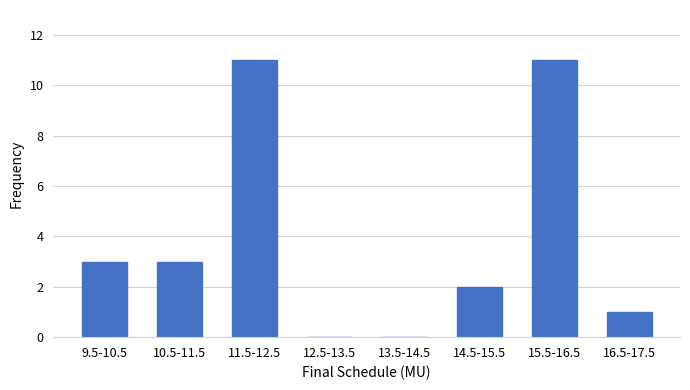

Reading left to right, extract all data points from this chart.

9.5-10.5=3	10.5-11.5=3	11.5-12.5=11	12.5-13.5=0	13.5-14.5=0	14.5-15.5=2	15.5-16.5=11	16.5-17.5=1